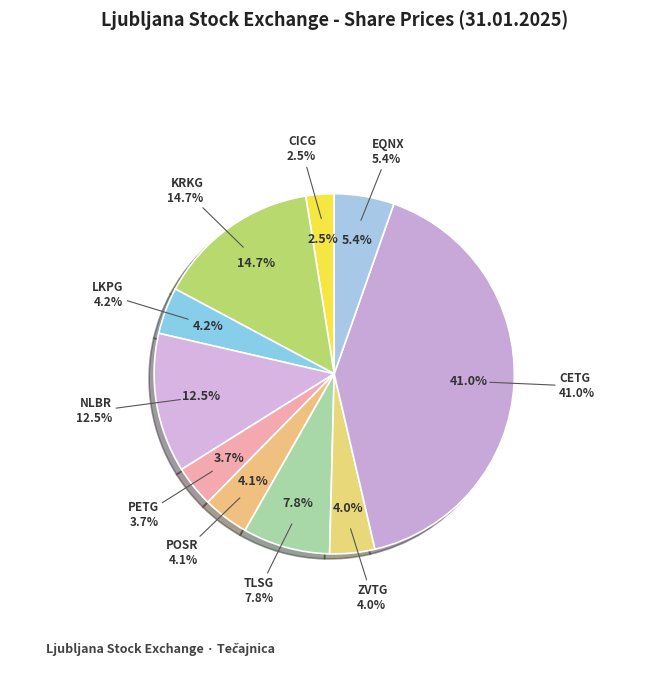

To the nearest percent, what is the average slice percentage?

10%